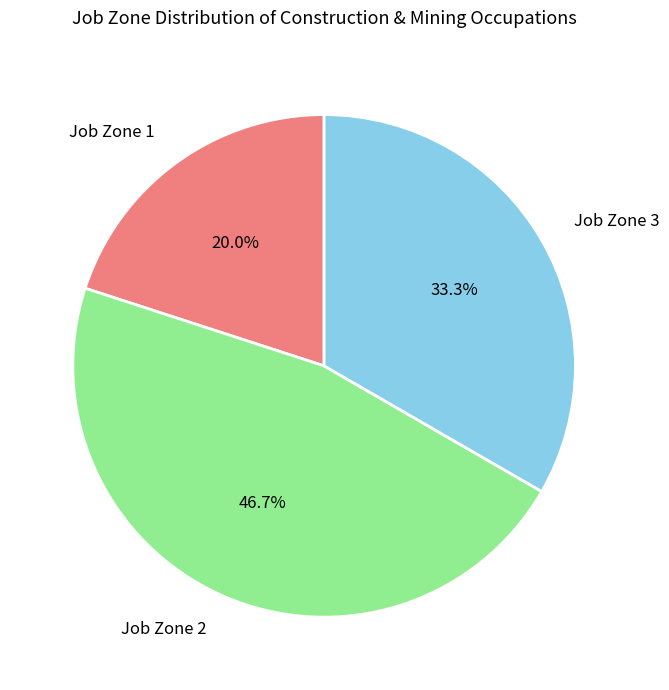

Which has a higher value, Job Zone 2 or Job Zone 1?

Job Zone 2